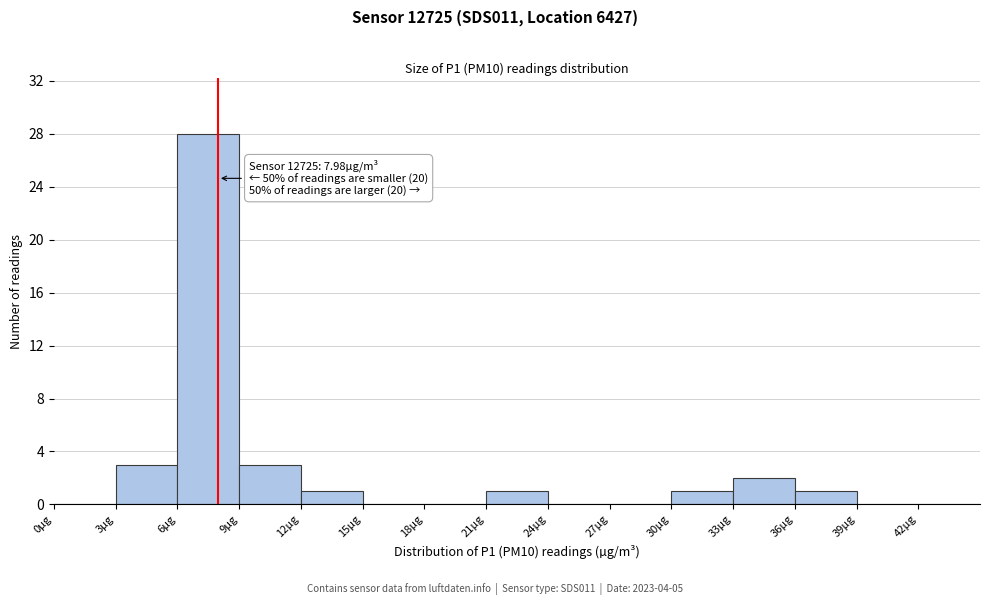

Over which range of the x-axis is the bar tallest?

6 to 9